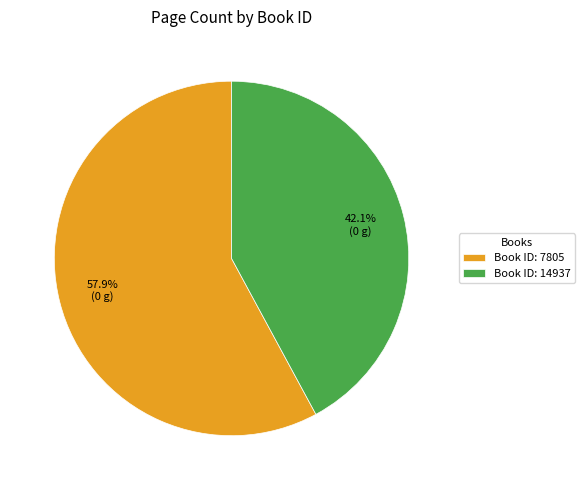

What percentage do Book ID: 14937 and Book ID: 7805 together represent?

100.0%